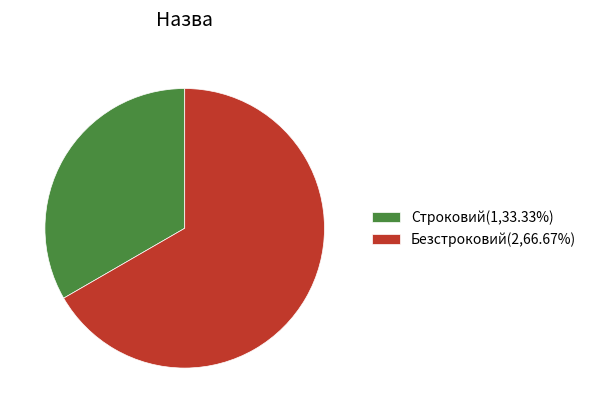

The Безстроковий slice represents 54% of the pie. True or false?

False